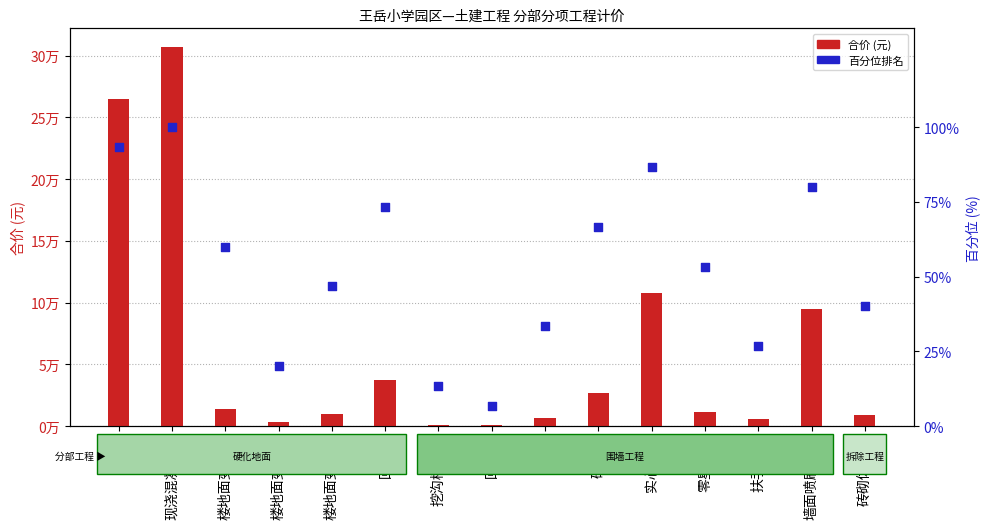

Is the value of 分位数排名 at 楼地面变形缝 greater than the value of 合价 (元) at 砖砌体拆除?

No